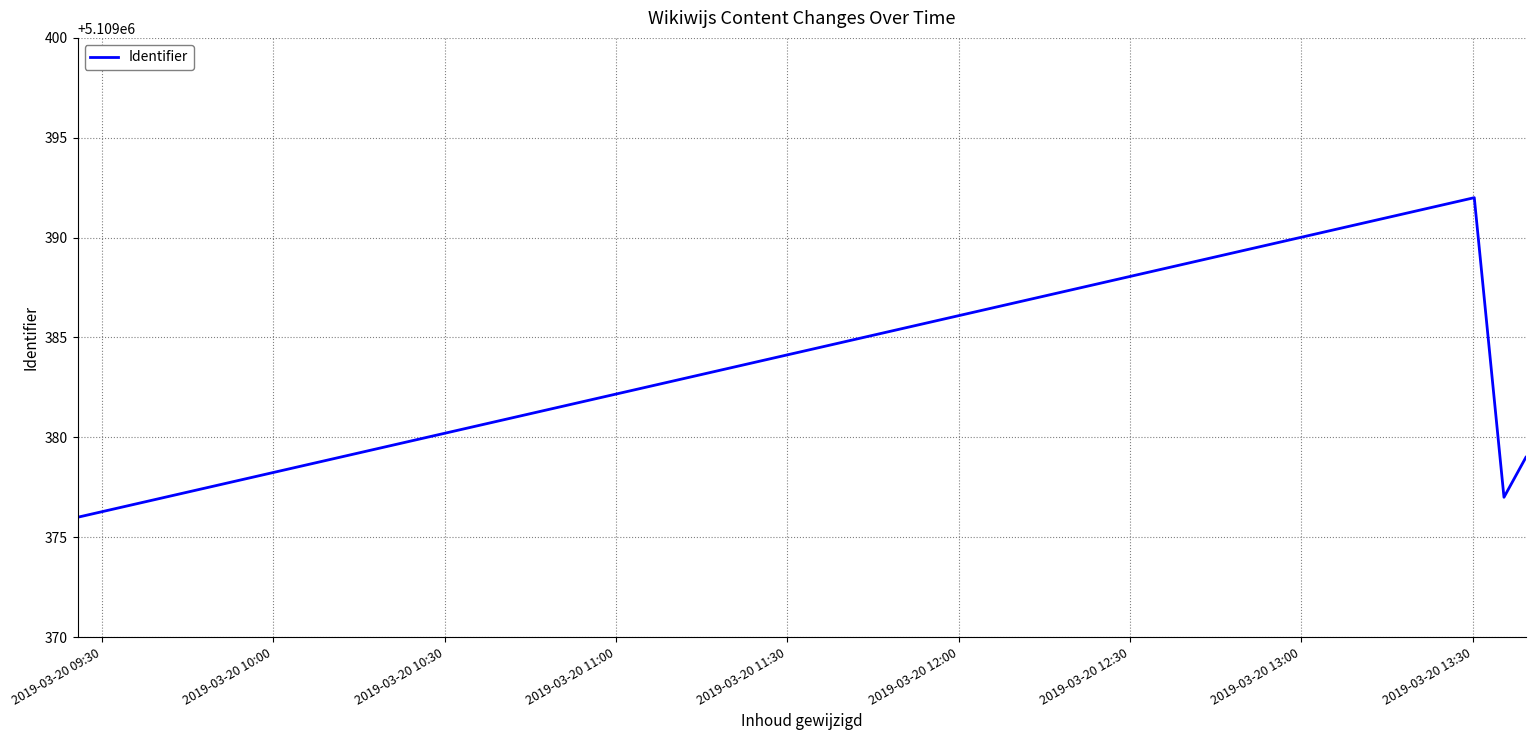

What is the difference between the maximum and minimum values?

16